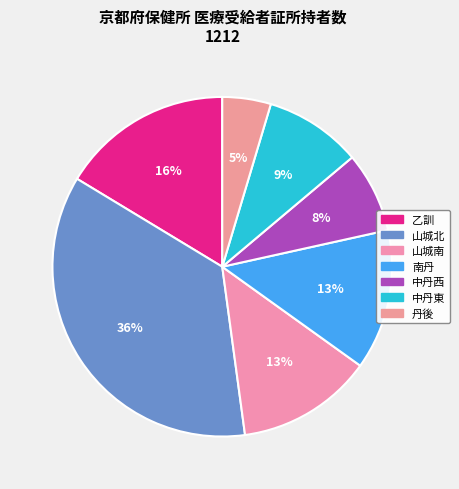

Is it true that 南丹 is 1% of the pie?

False